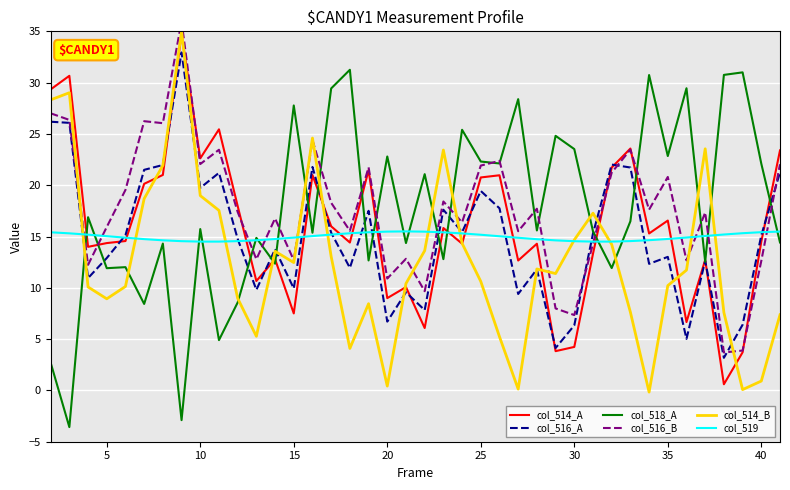

The col_514_B series shows 4.6 at 25. True or false?

False